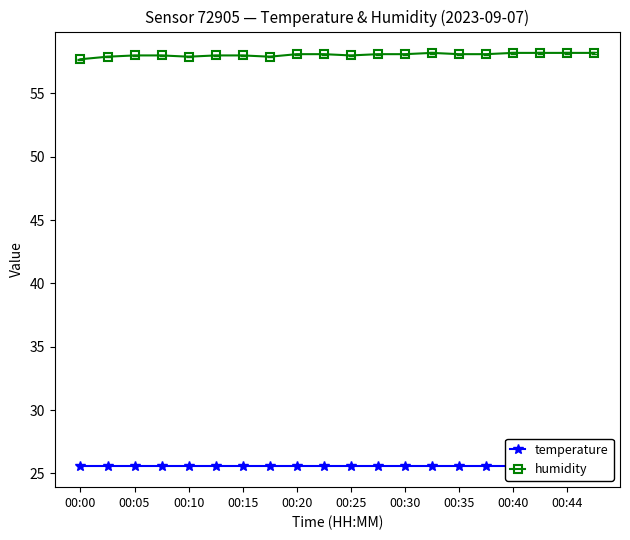

At which category is the sum across all series the highest?

13